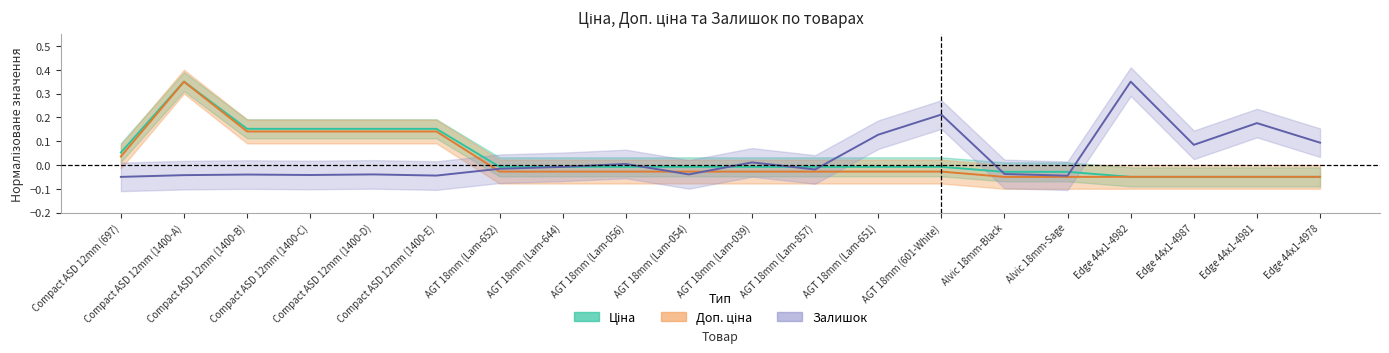

What is the sum of all Доп. ціна values?

0.4